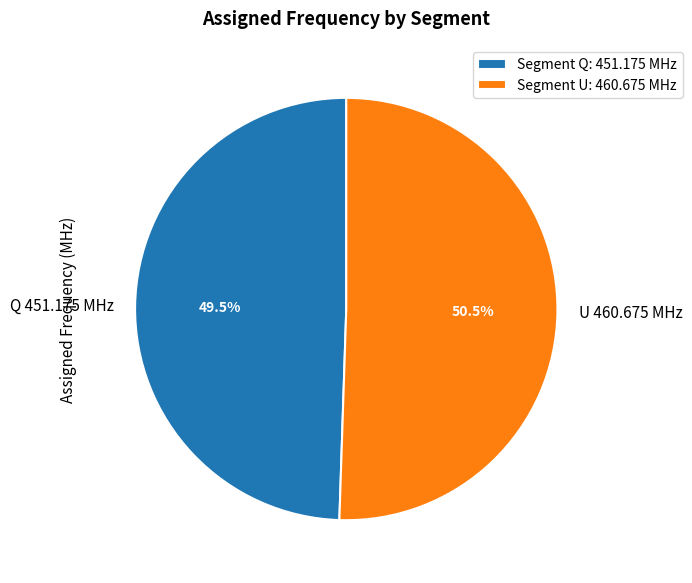

How many segments does this pie chart have?

2